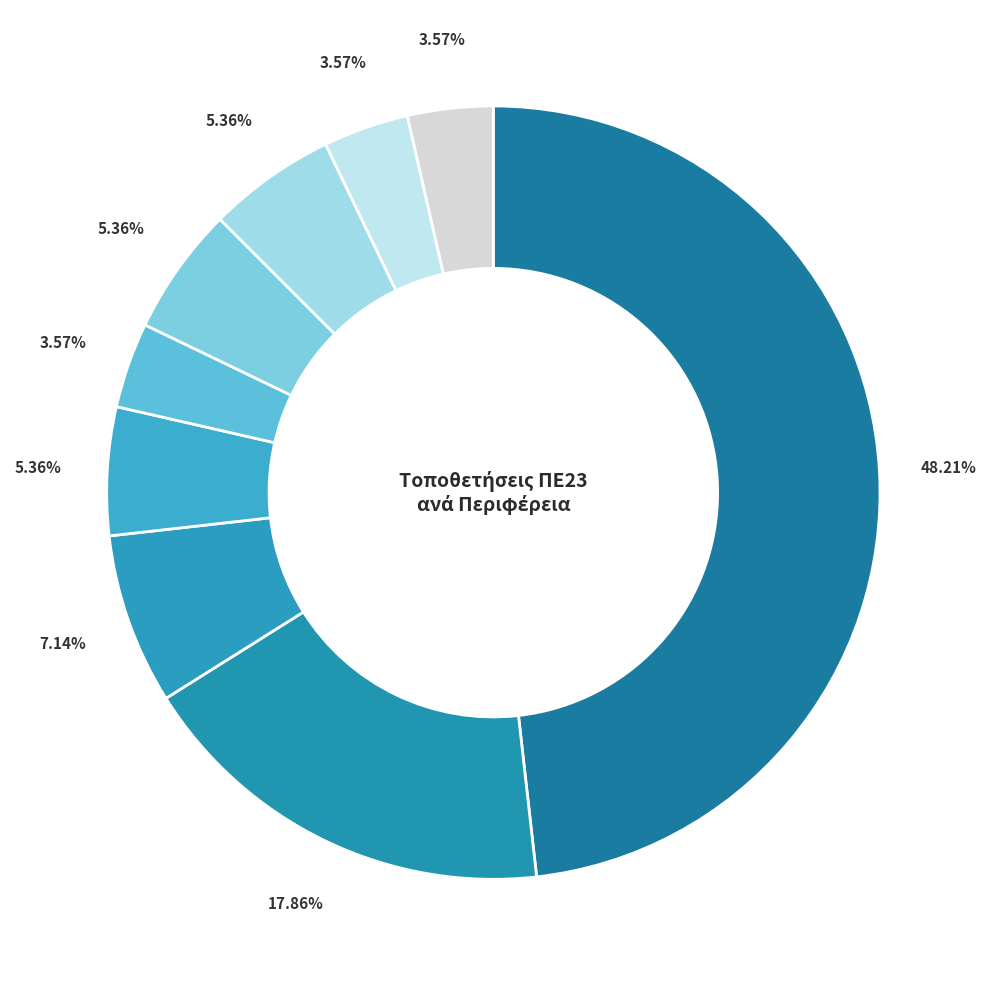

How many slices are in this pie chart?

9